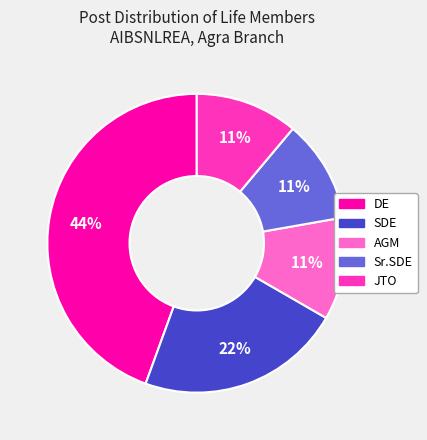

To the nearest percent, what is the average slice percentage?

20%